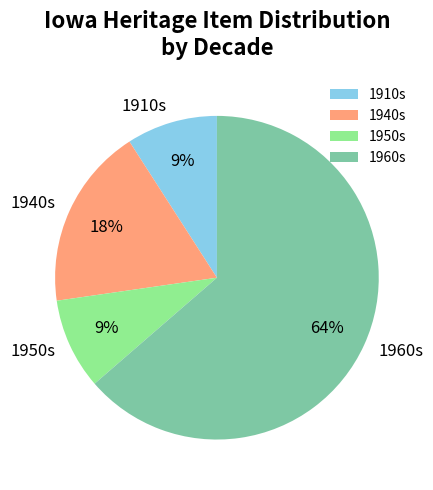

Does any single category account for the majority?

Yes